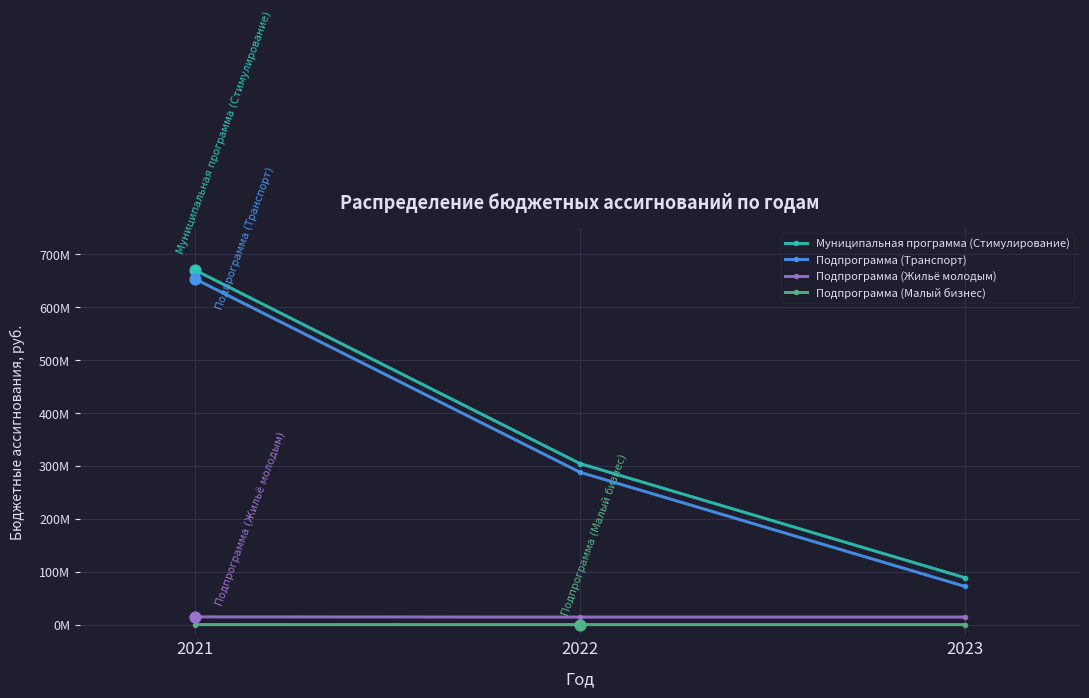

What are all the series names shown in the legend?

Муниципальная программа (Стимулирование), Подпрограмма (Транспорт), Подпрограмма (Жильё молодым), Подпрограмма (Малый бизнес)